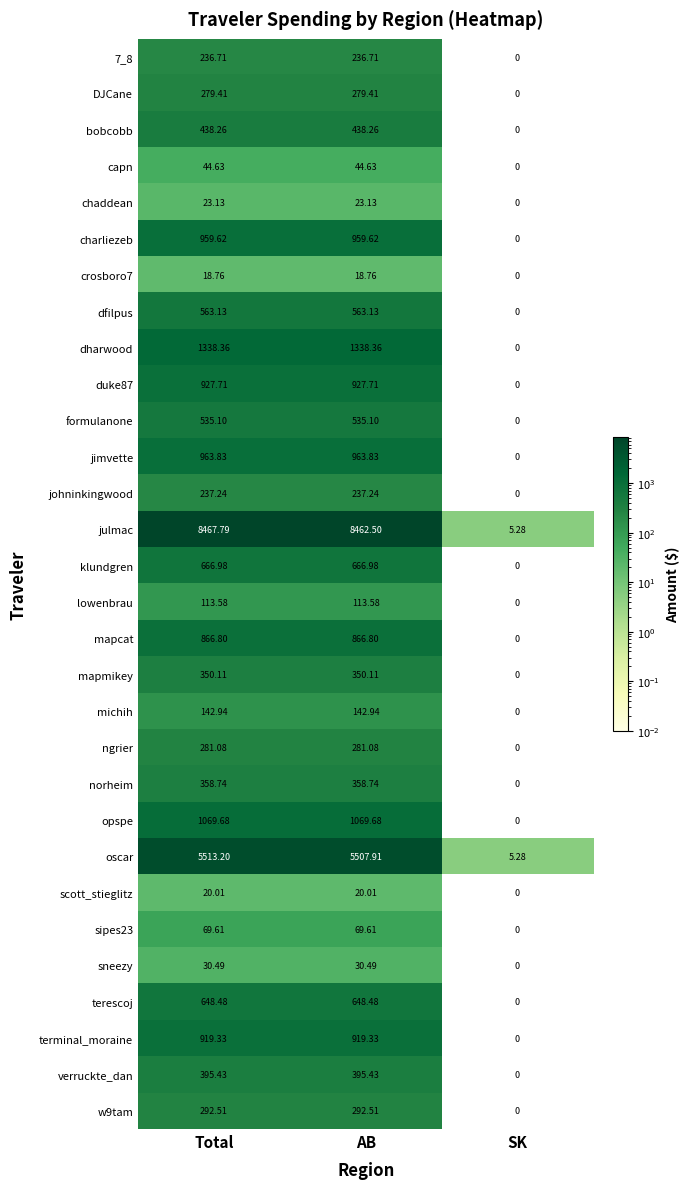

At which category does the chart reach its peak across all series?

Total